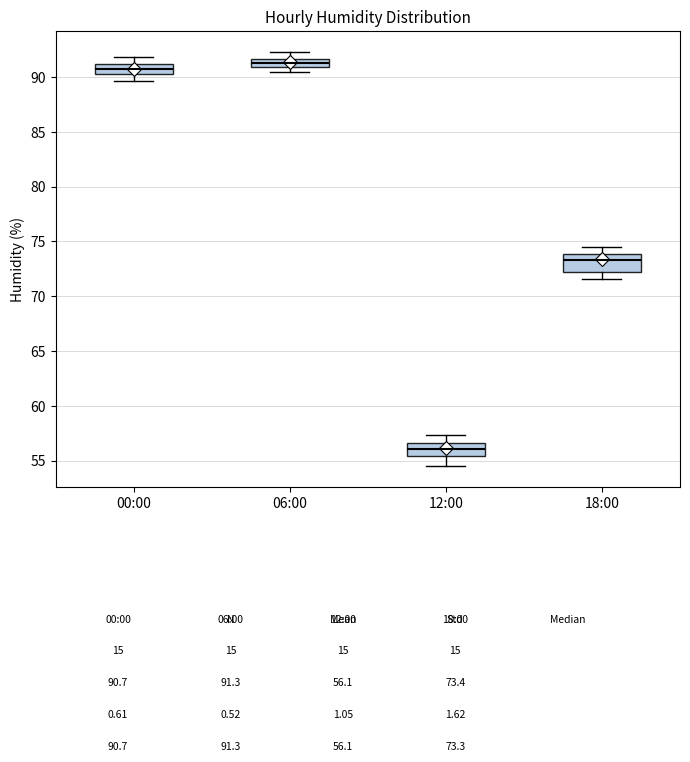

Which box has the lowest median line?

12:00